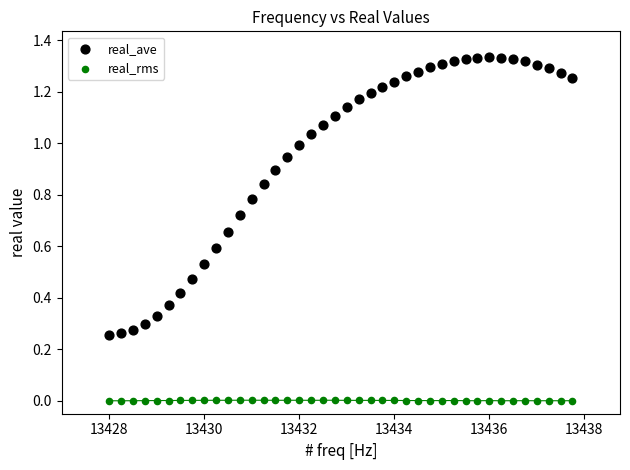

Which series contains the lowest Y value?

real_rms